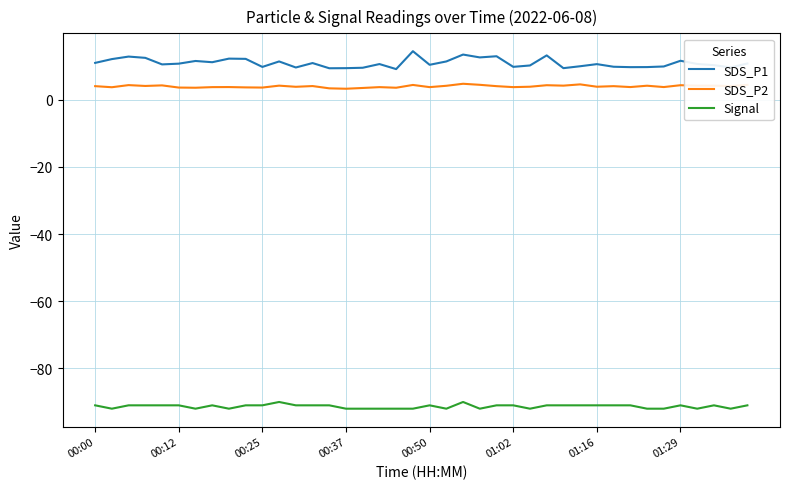

What is the highest value of the SDS_P1 series?

14.5